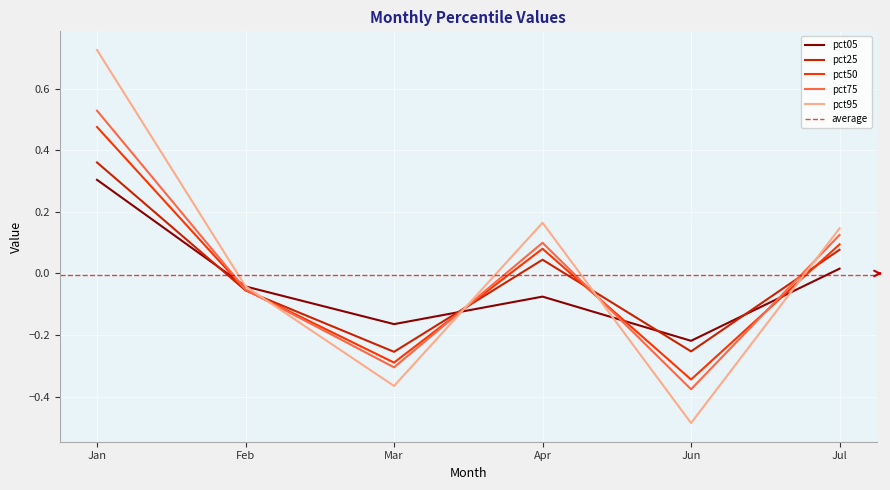

True or false: pct50 has more than 0 points higher than both neighbors.

True